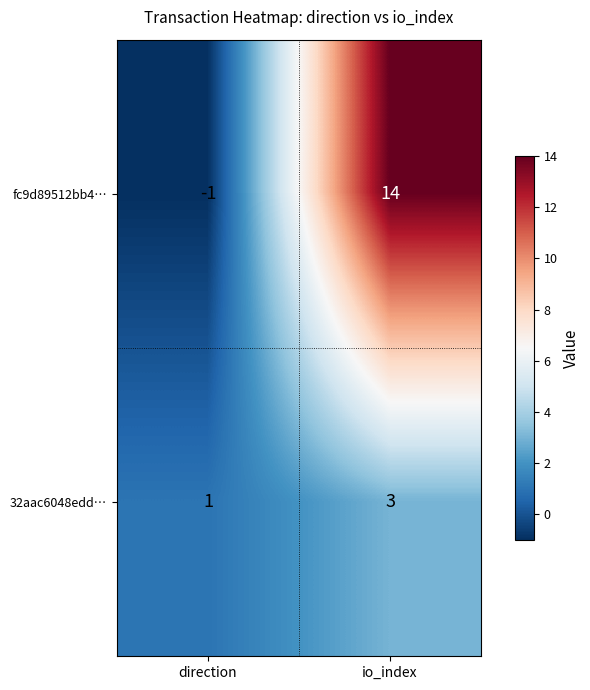

Which series has the largest range (max minus min)?

fc9d89512bb4…